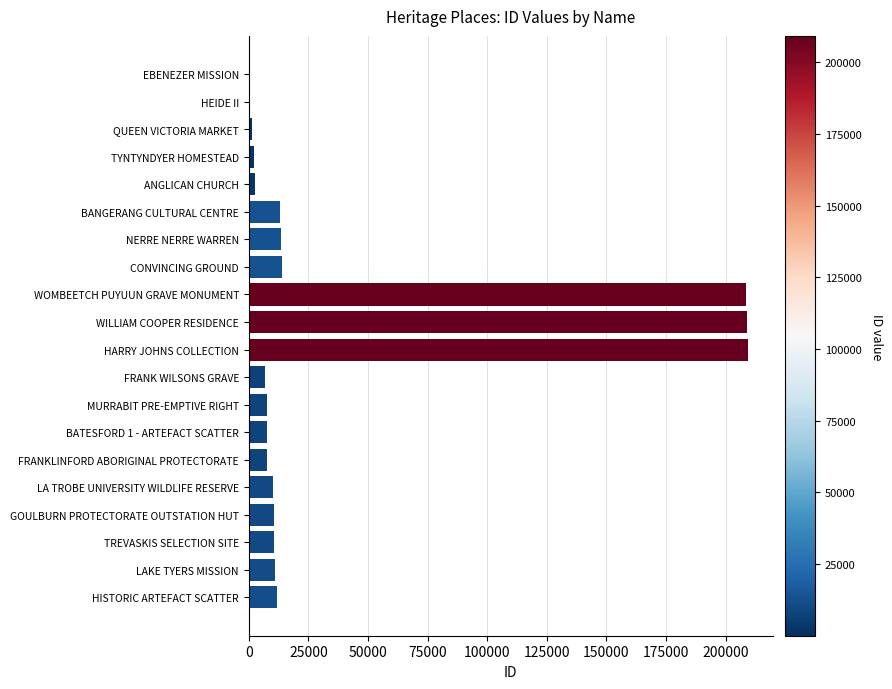

What is the greatest value displayed?

209222